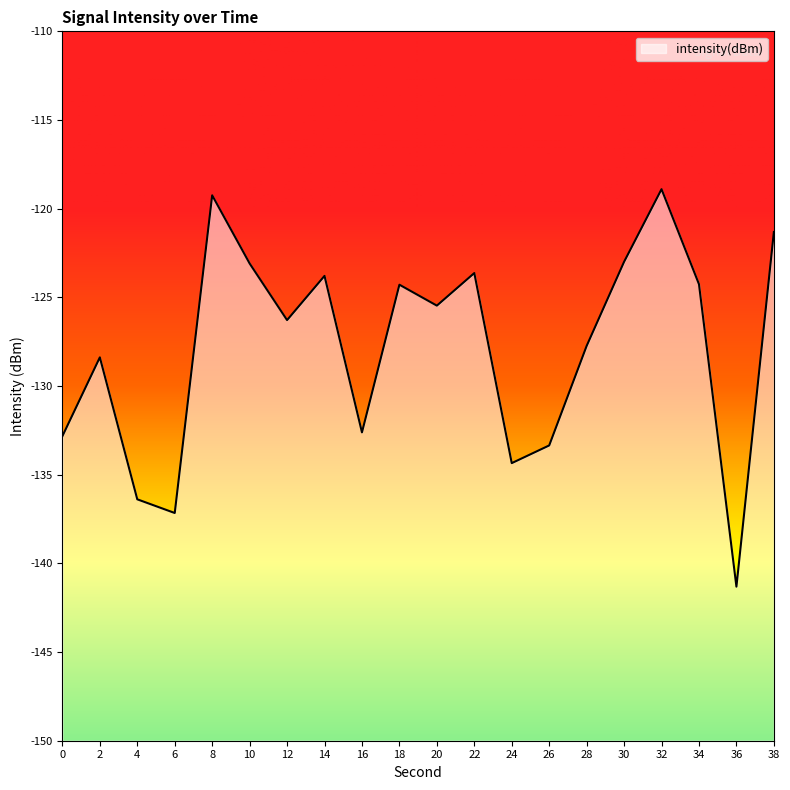

How many lines are shown in the chart?

1